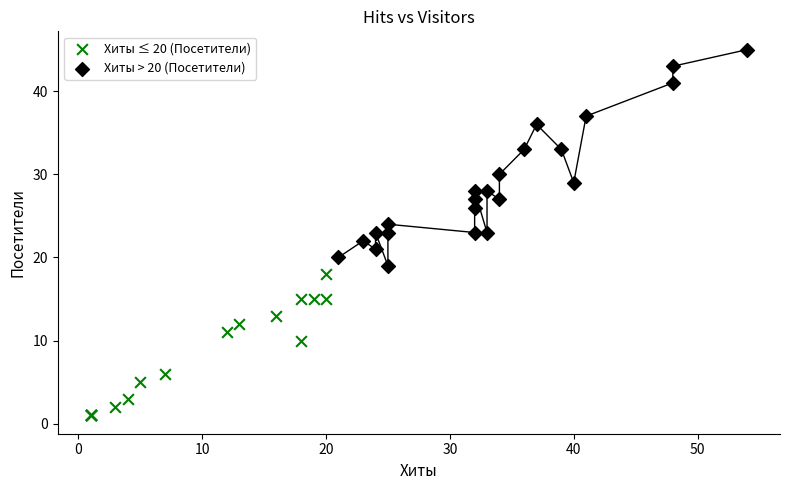

Which series has the widest spread of Y values?

Хиты > 20 (Посетители)